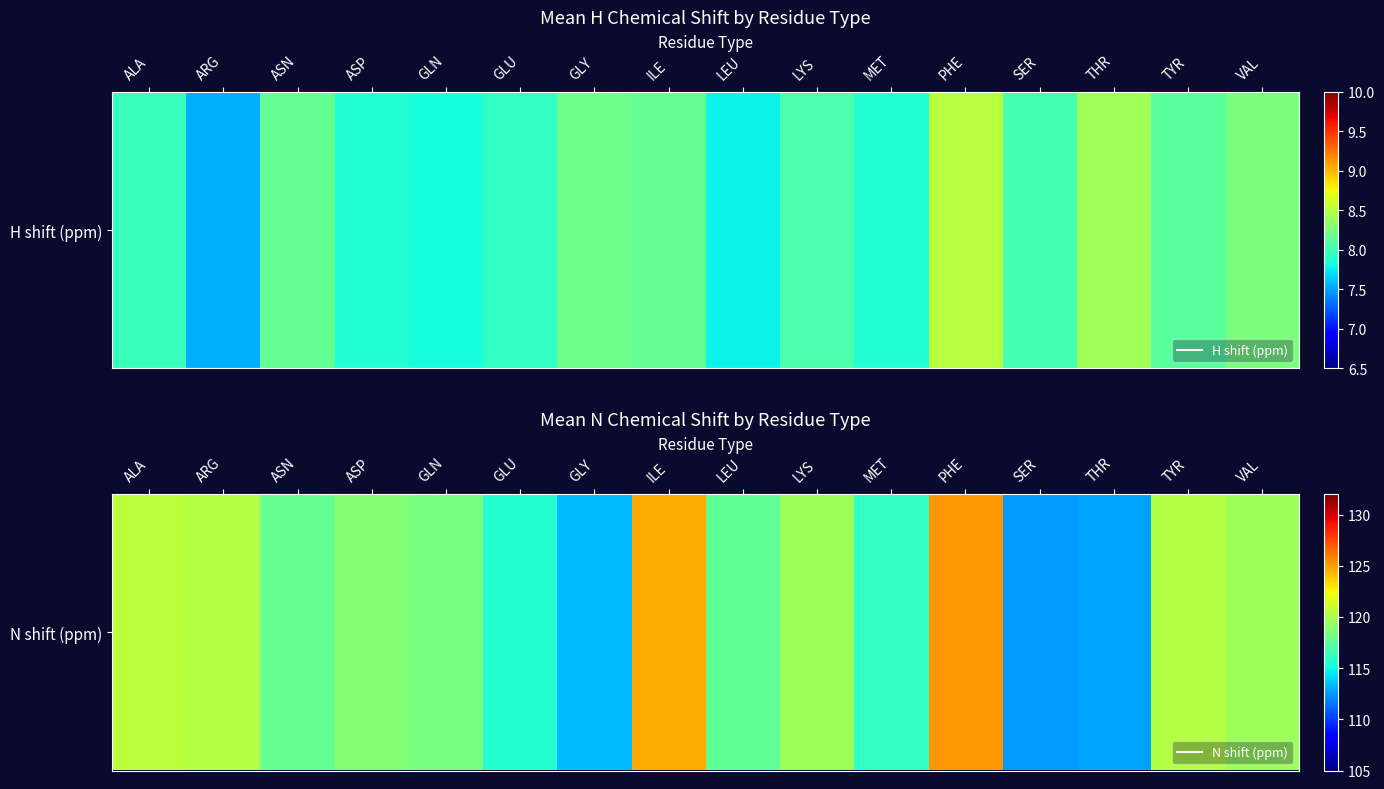

Reading right to left, extract all data points from this chart.

119.7	120.4	112.8	112.5	125.2	116.2	119.7	117.6	124.7	113.4	115.7	118.3	118.8	117.9	120.4	120.6